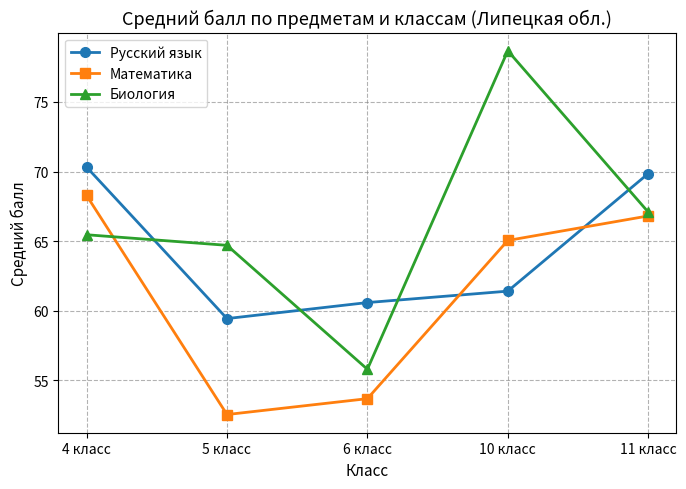

What is the sum of all Русский язык values?

321.6